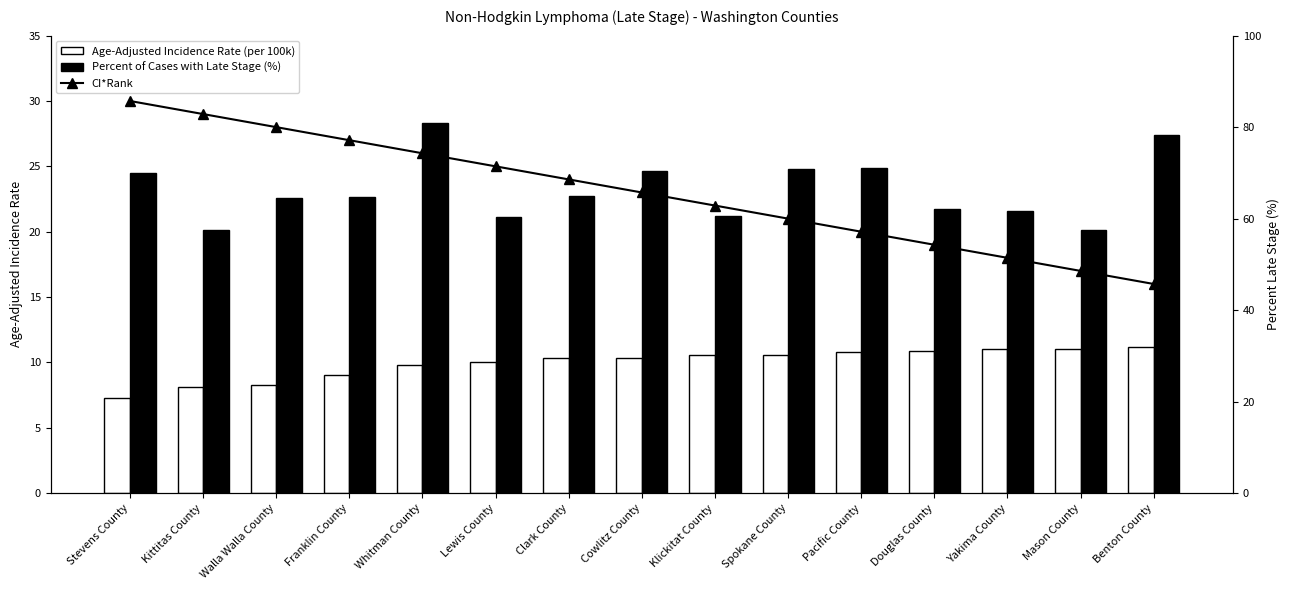

What is the maximum value for CI*Rank?

30.0